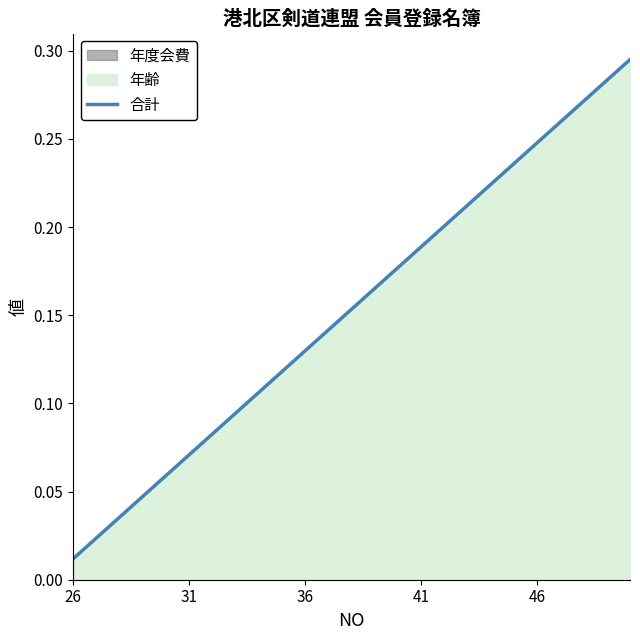

How many lines are shown in the chart?

1